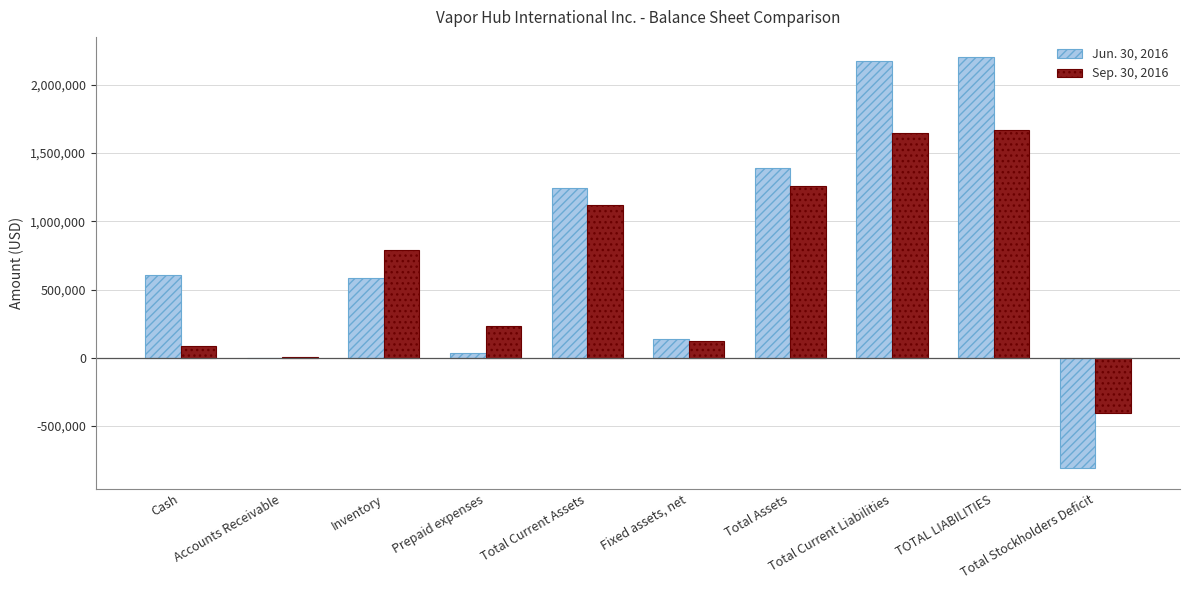

Reading left to right, transcribe all the data shown in this chart.

Jun. 30, 2016: 607960	880	585489	38254	1243139	134223	1391703	2178023	2201160	-809457
Sep. 30, 2016: 85942	4505	790399	229204	1120606	126320	1261353	1646800	1668387	-407034